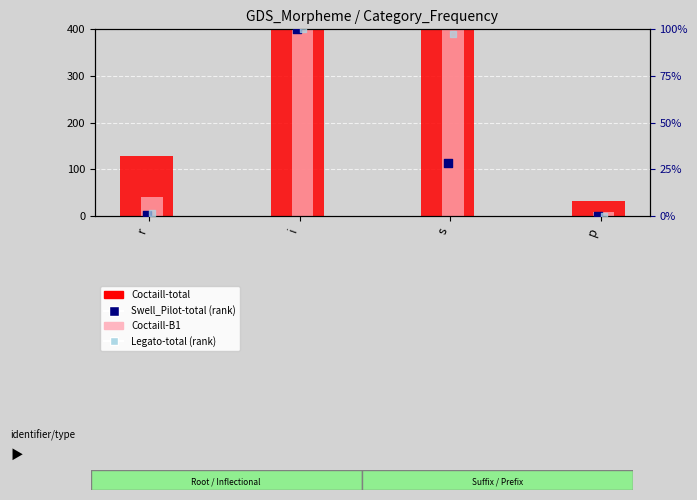

Which series has the largest total across all categories?

Coctaill-total